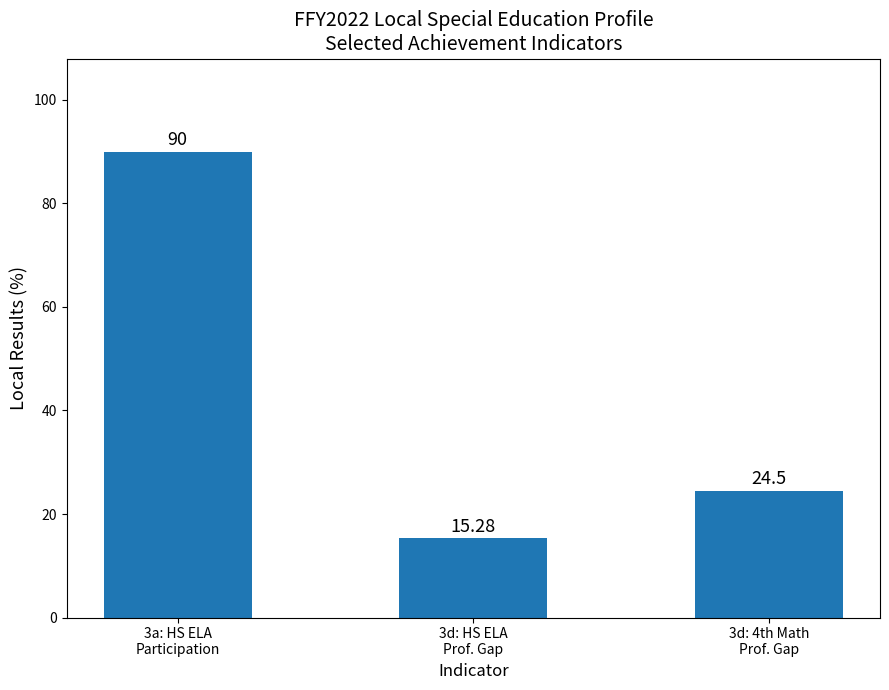

Are the bars grouped side by side (vs. stacked)?

No